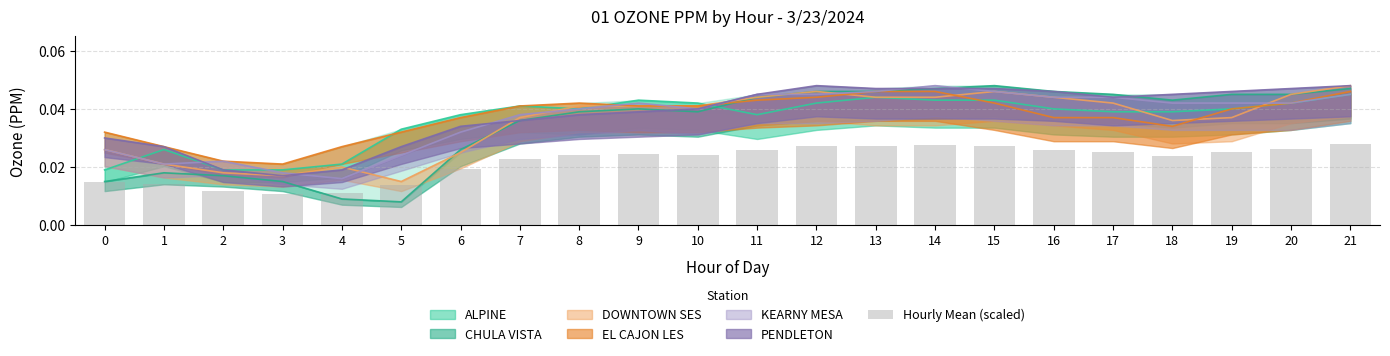

Are the bars horizontal?

No